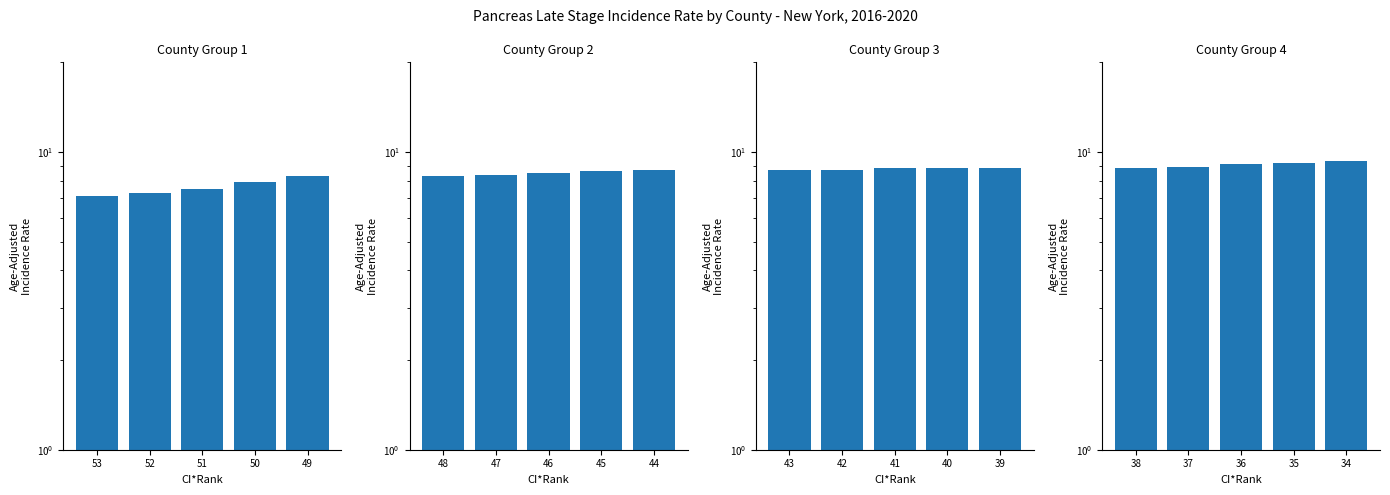

At which category does the chart reach its minimum across all series?

53